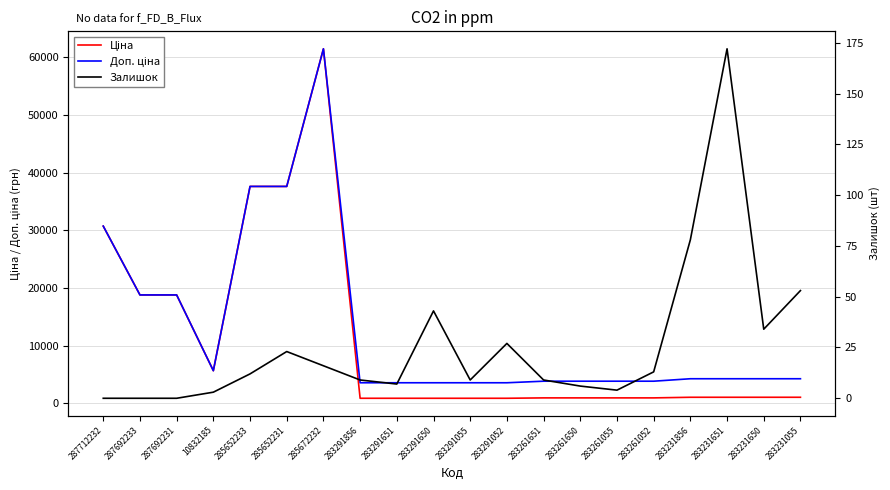

List the labels in order of Ціна value, largest first.

285672232, 285652233, 285652231, 287712232, 287692233, 287692231, 10832185, 283231856, 283231651, 283231650, 283231055, 283261651, 283261650, 283261055, 283261052, 283291856, 283291651, 283291650, 283291055, 283291052